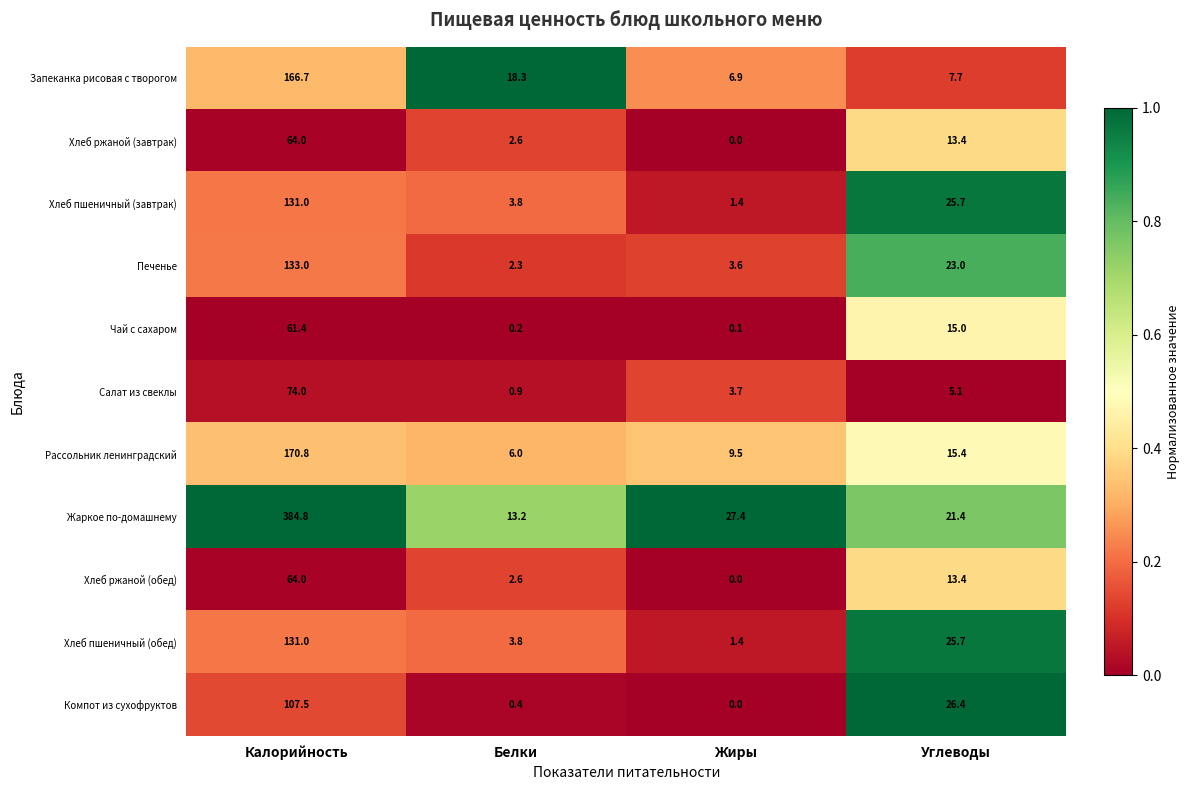

What value does the Рассольник ленинградский series have at Жиры?

9.5